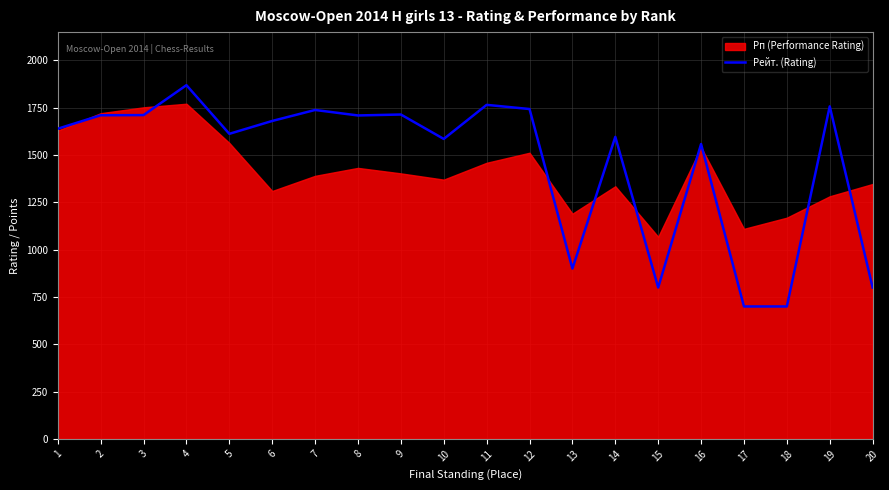

Which has a higher value, 14 or 11?

11